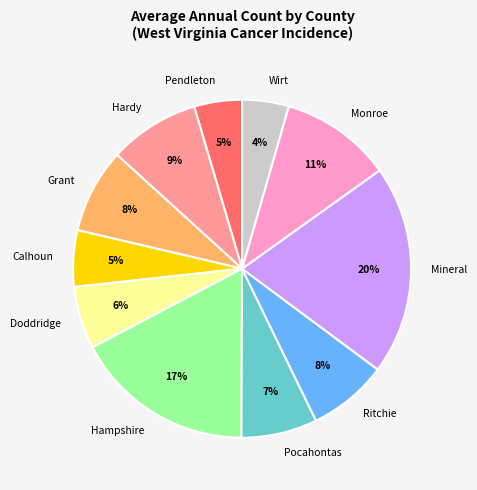

To the nearest percent, what is the average slice percentage?

9%